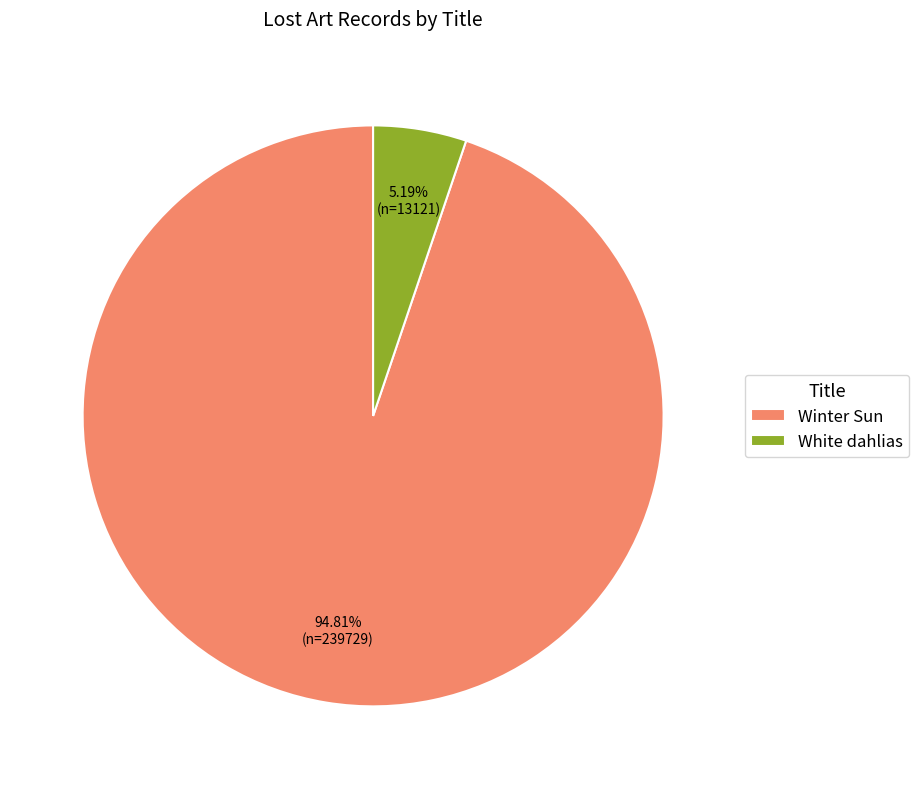

To the nearest percent, what percentage of the pie is White dahlias?

5%